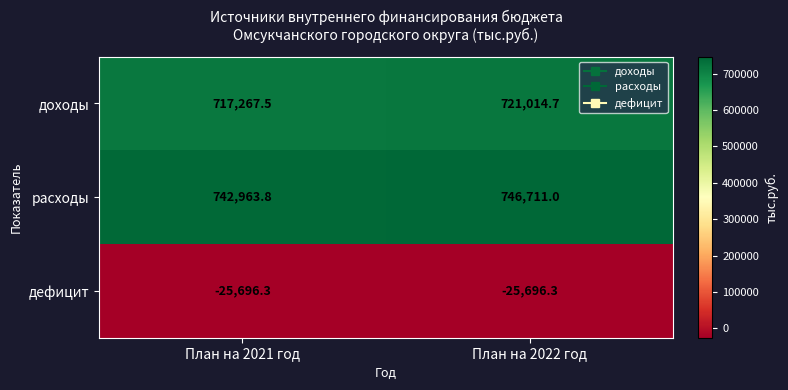

The дефицит series shows -14323.4 at План на 2021 год. True or false?

False